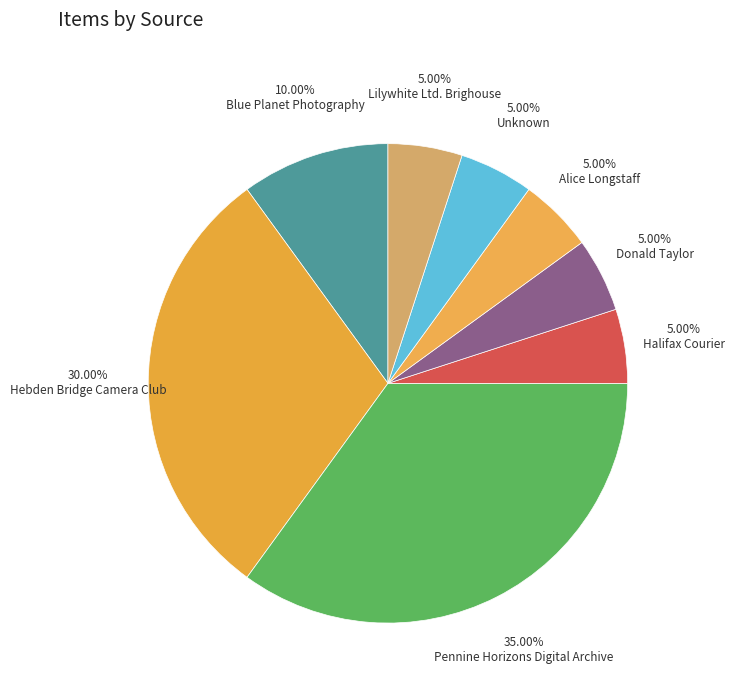

Count the number of slices in the pie.

8